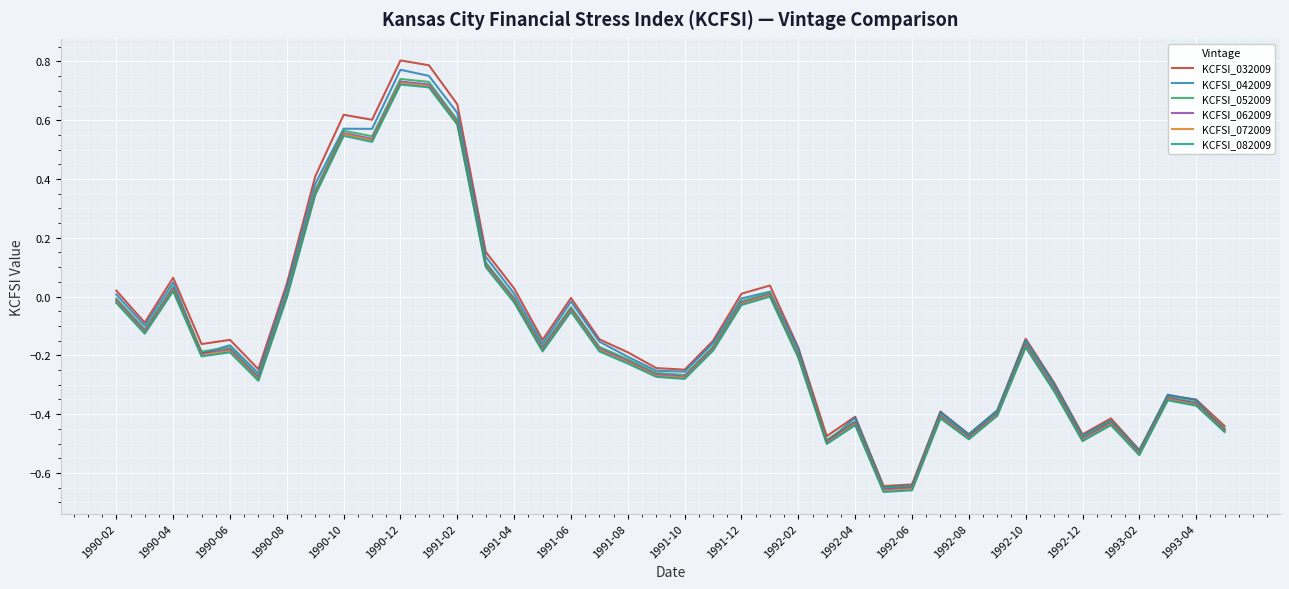

Which series has the widest spread of values?

KCFSI_032009